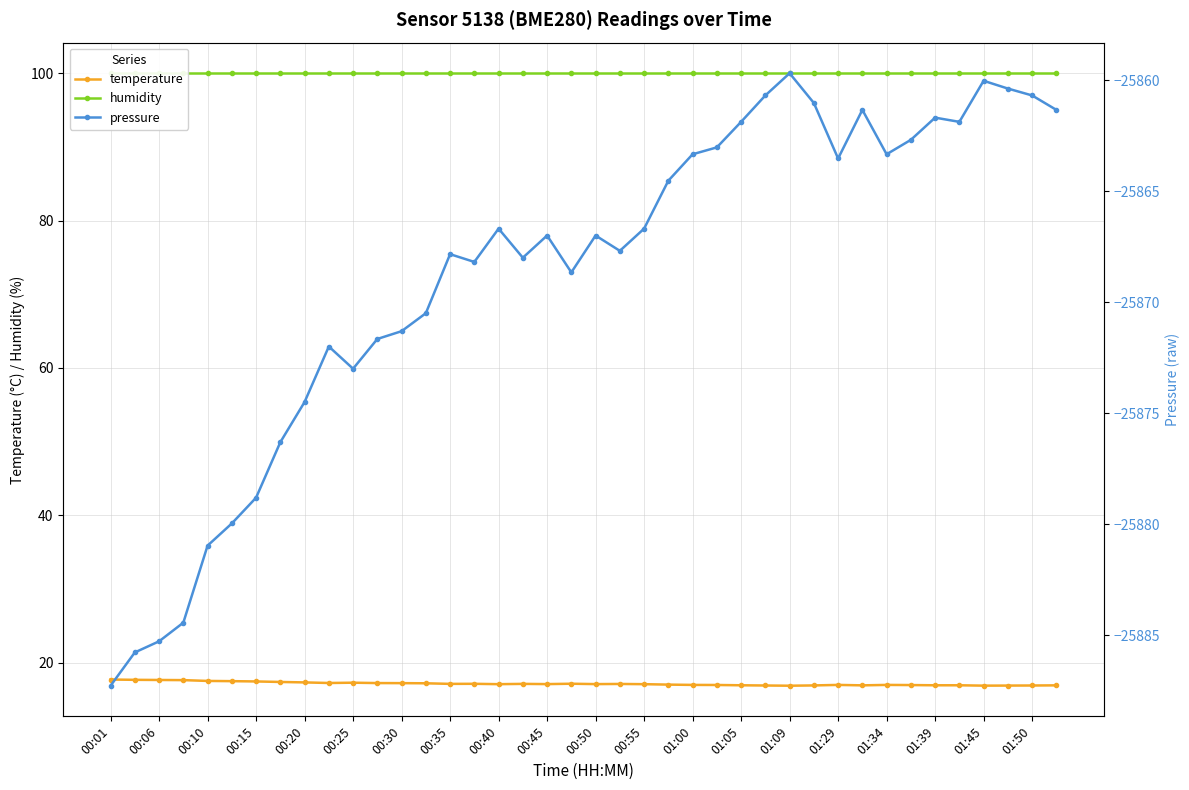

True or false: temperature and humidity intersect in this chart.

False